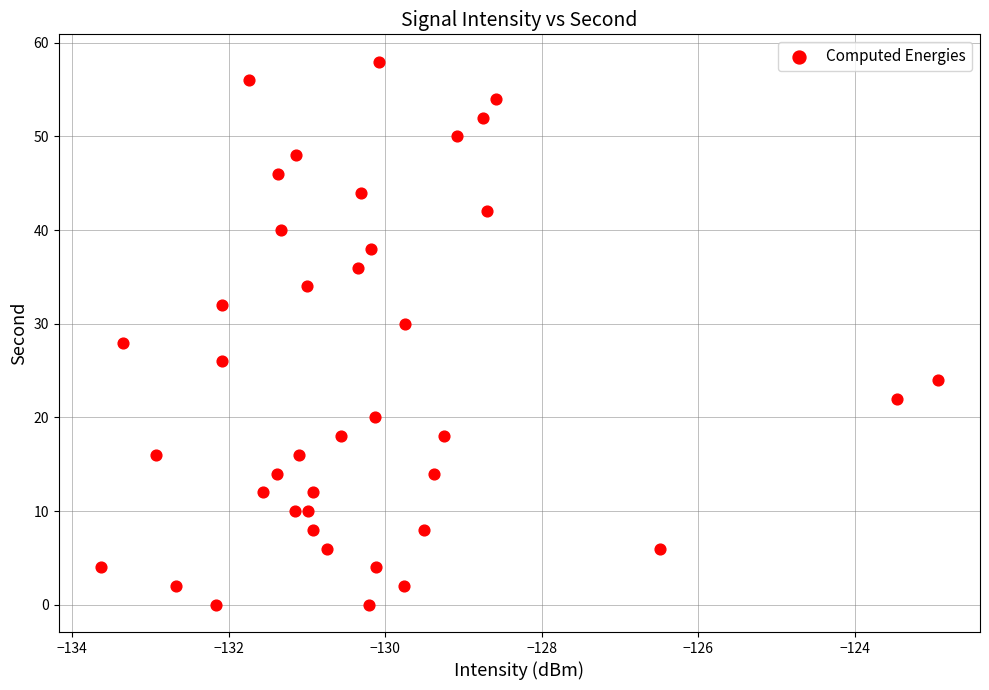

What is the range of Y values (max minus min)?

58